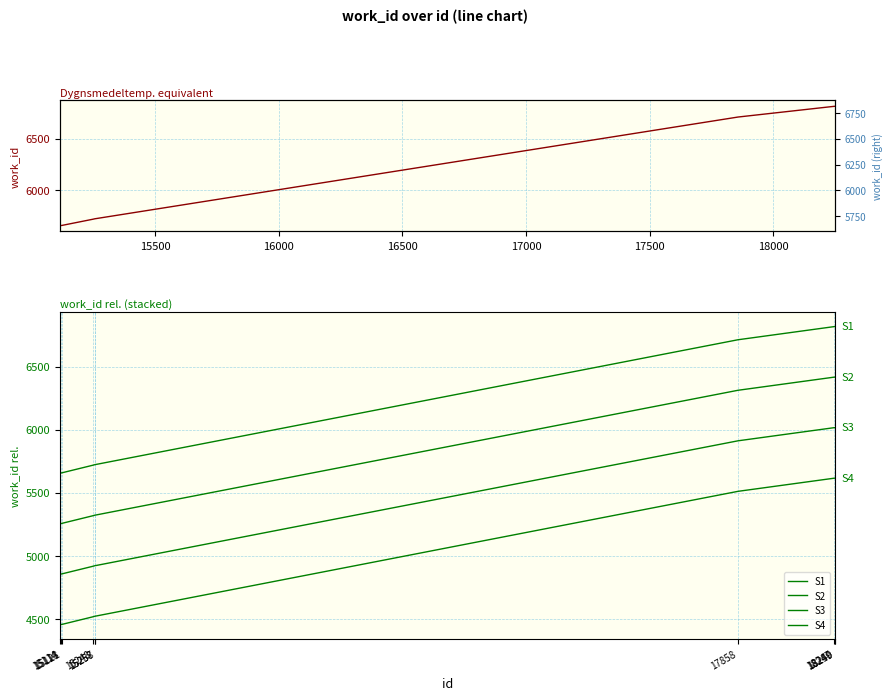

At how many categories does at least one series exceed 5974?

4